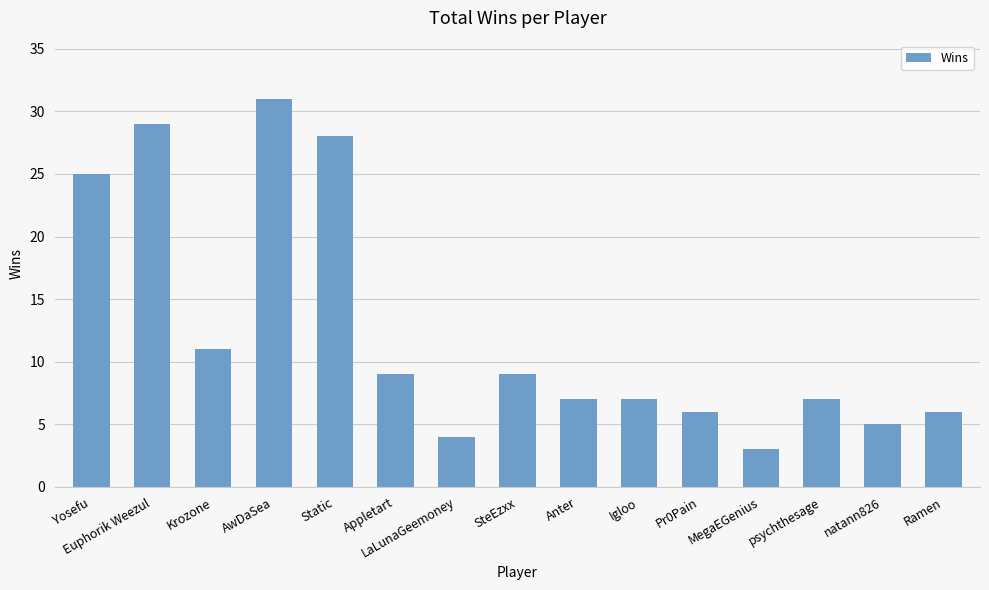

Are the bars horizontal?

No